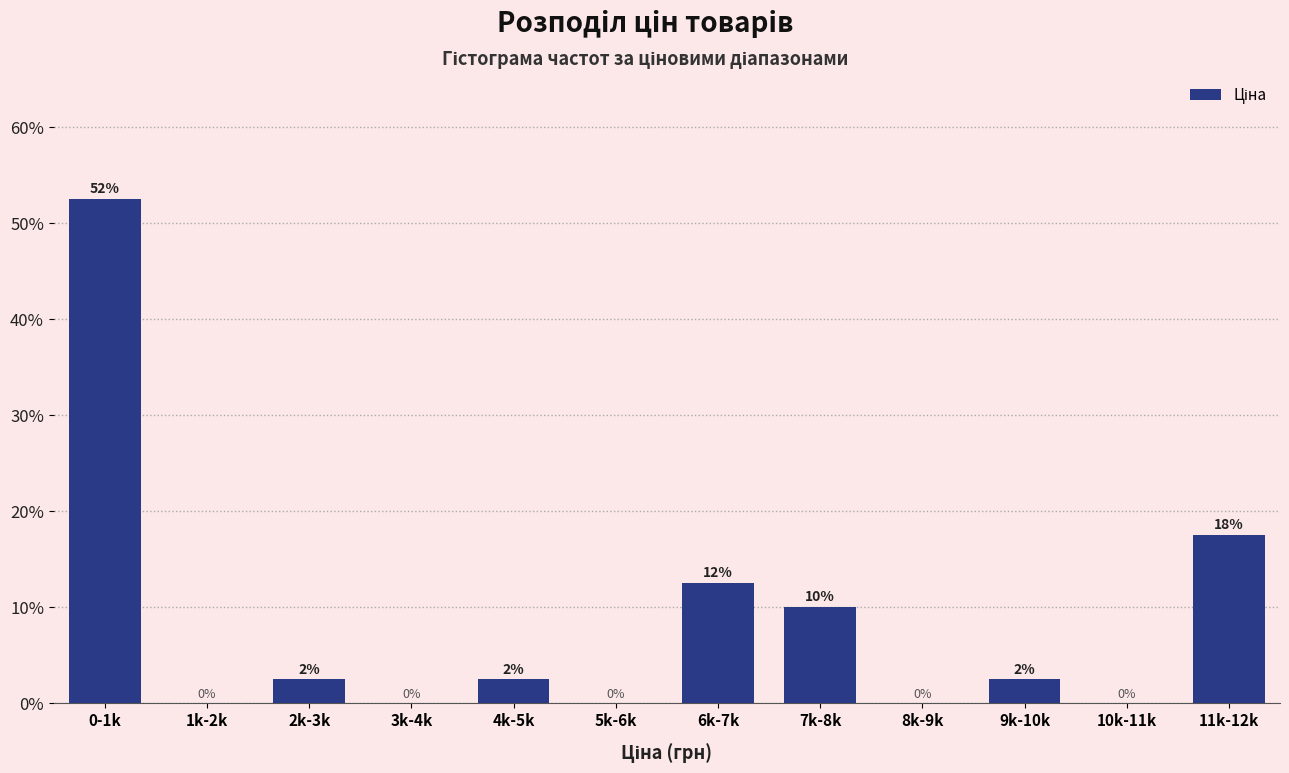

The value at 3k-4k is 0.0. True or false?

True